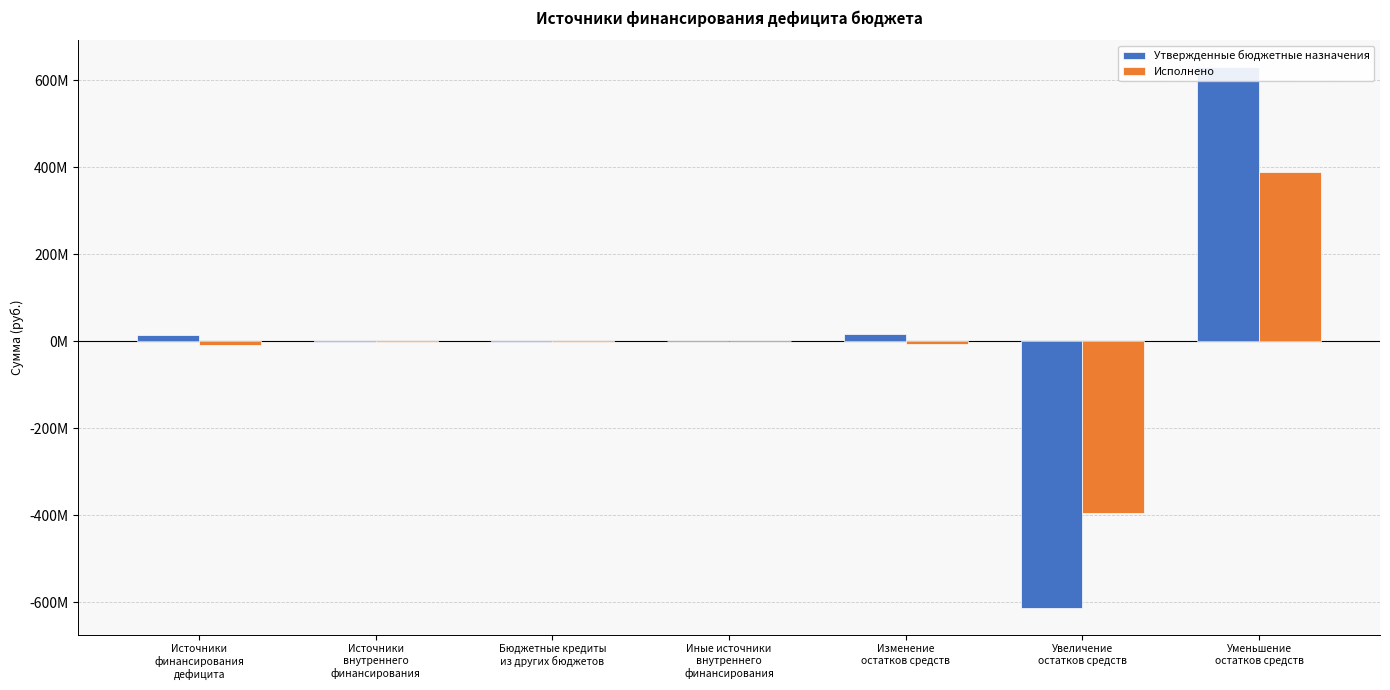

Reading right to left, extract all data points from this chart.

Утвержденные бюджетные назначения: 629553078.3	-612545586.8	17007491.5	6700.0	-2000000.0	-1993300.0	15014191.5
Исполнено: 389676675.4	-395526460.1	-5849784.7	6674.6	-2000000.0	-1993325.4	-7843110.1